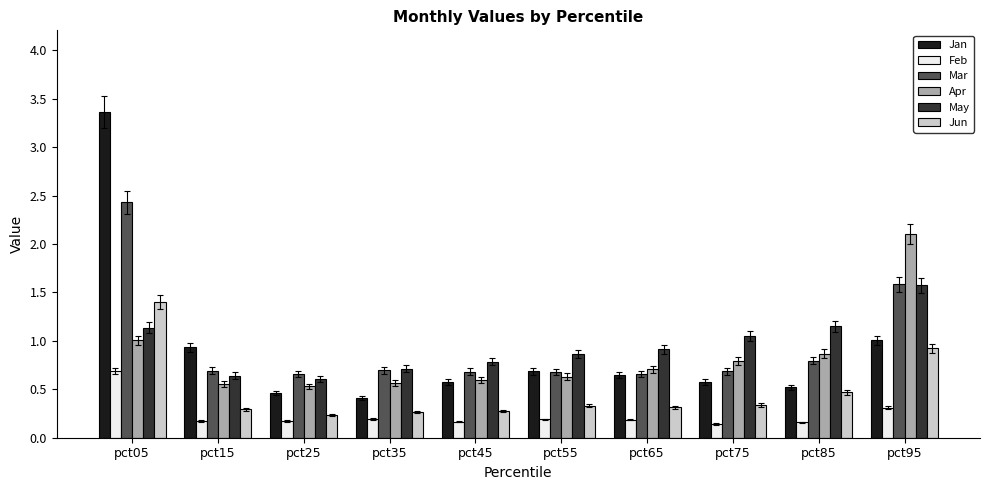

The value of Mar at pct15 is 1.0. True or false?

False